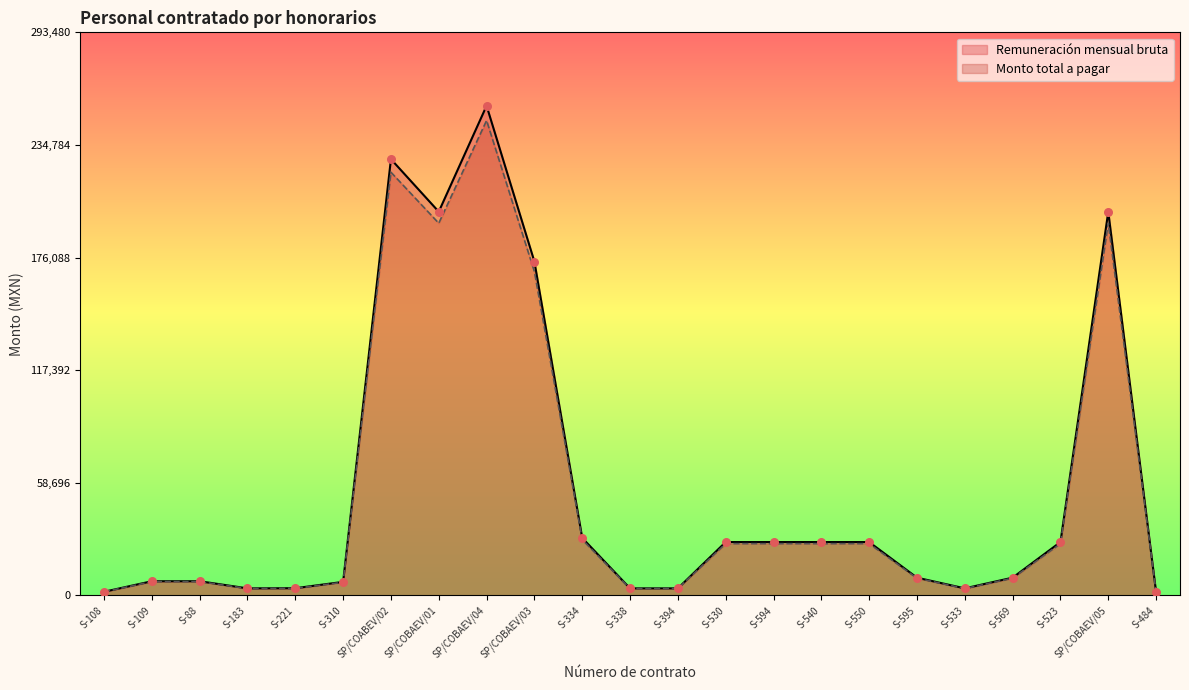

Which series has the largest total across all categories?

Remuneración mensual bruta